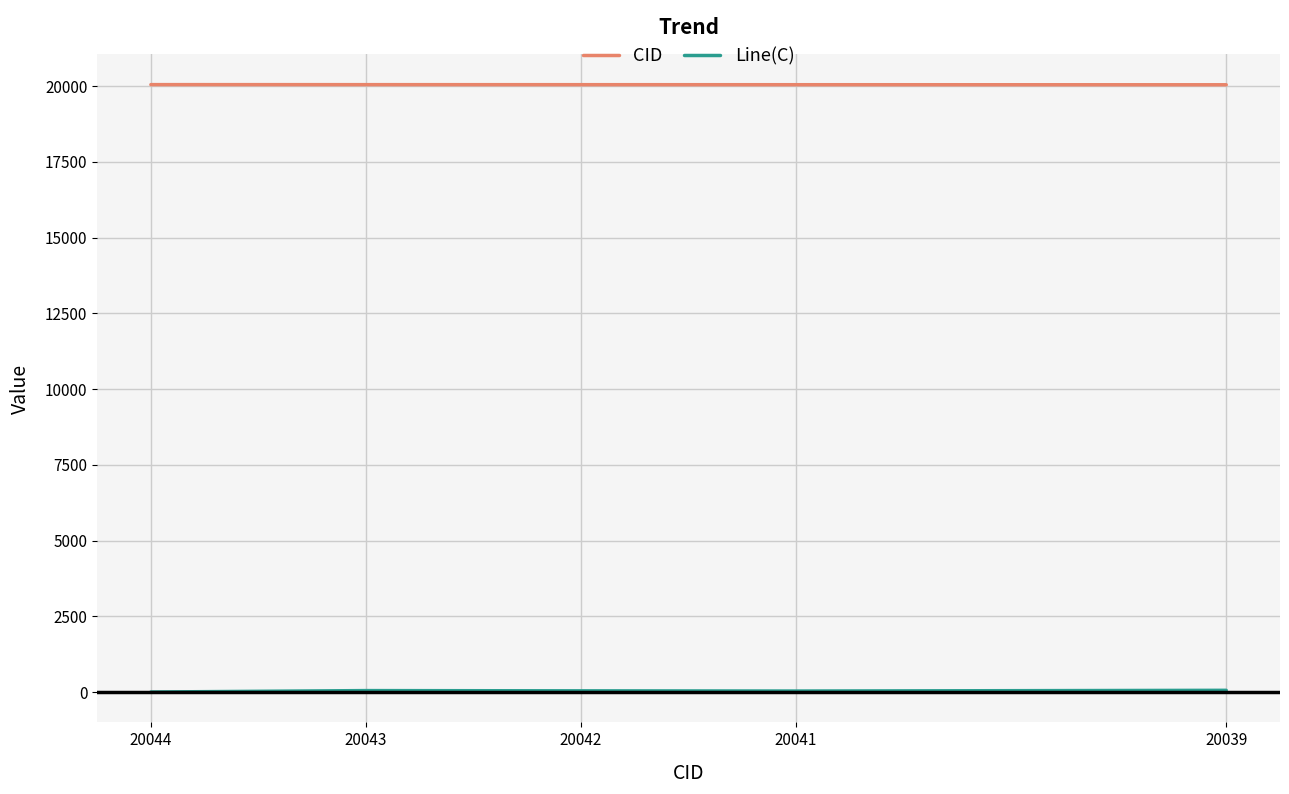

Does the chart display data point markers on the line(s)?

No